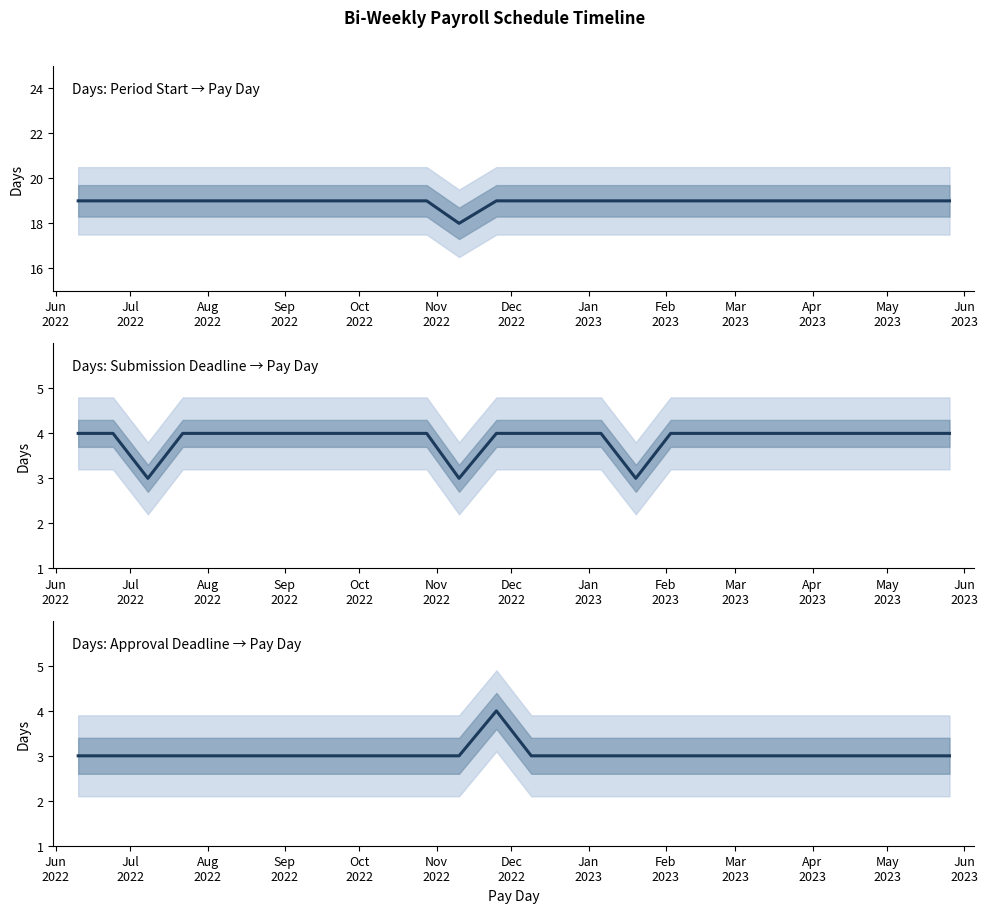

What are all the series names shown in the legend?

Days from Period Start to Pay Day, Days from Submission Deadline to Pay Day, Days from Approval Deadline to Pay Day